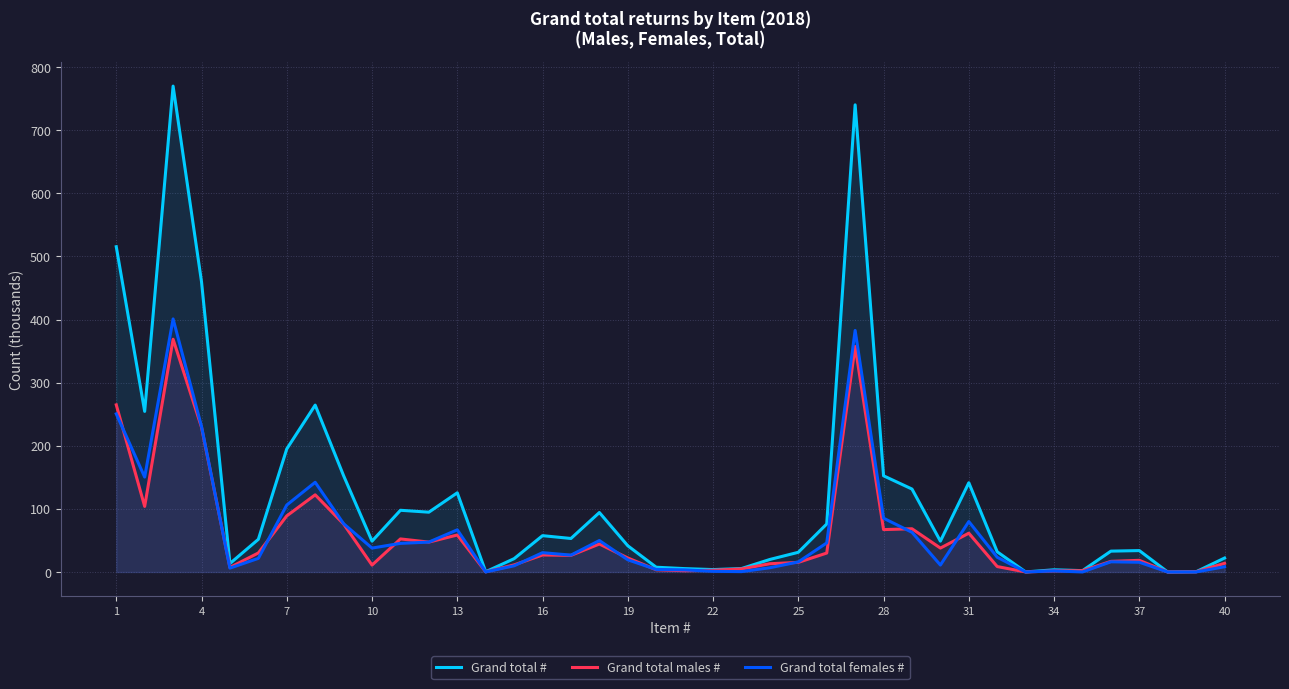

Which series has the widest spread of values?

Grand total #